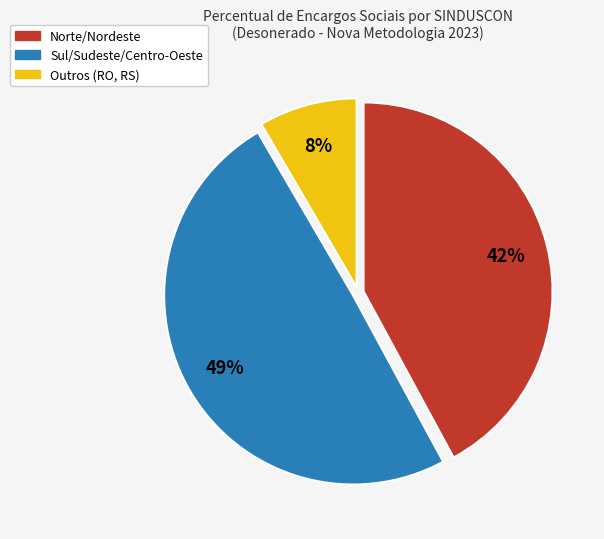

Is there any slice that represents more than half of the pie?

No